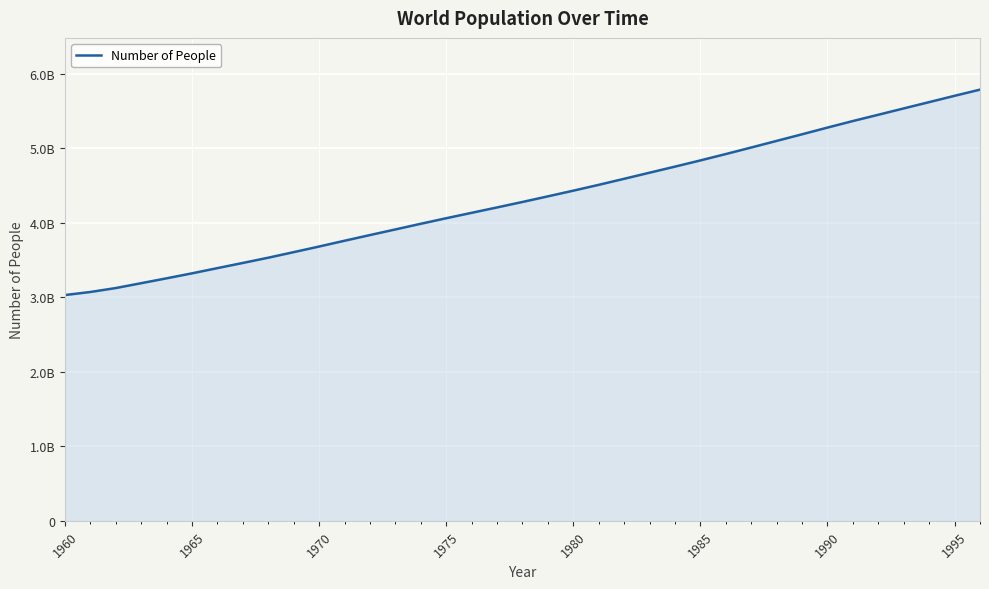

Does the chart display data point markers on the line(s)?

No